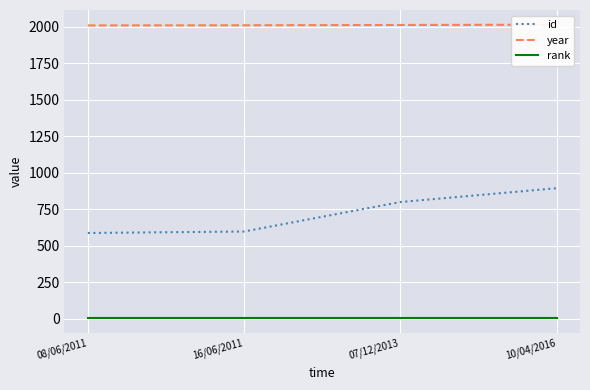

At how many categories does at least one series exceed 1717?

4